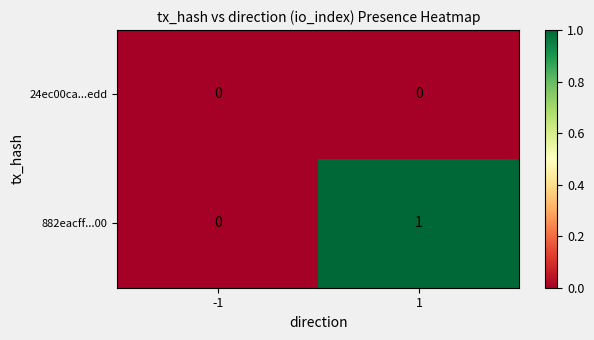

List the labels in order of 882eacff...00 value, smallest first.

-1, 1